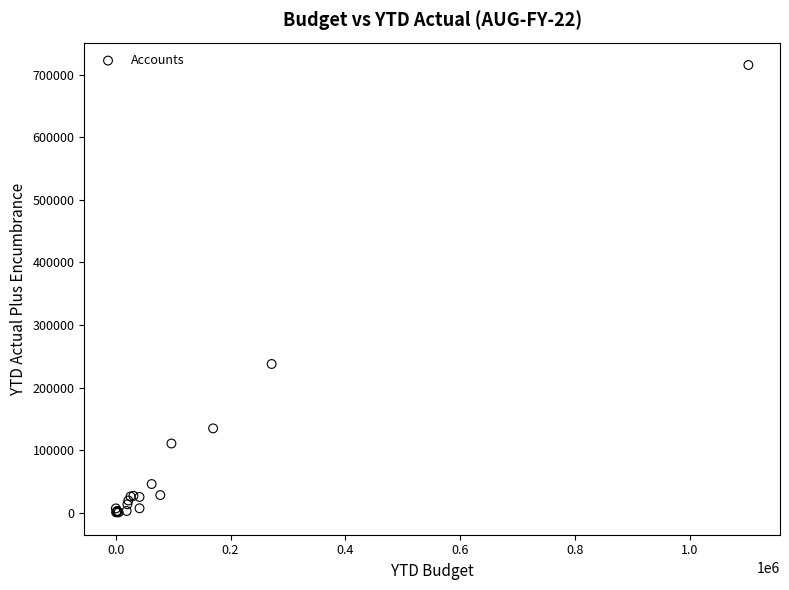

What Y value in the scatter plot is closest to 358026?

237608.6